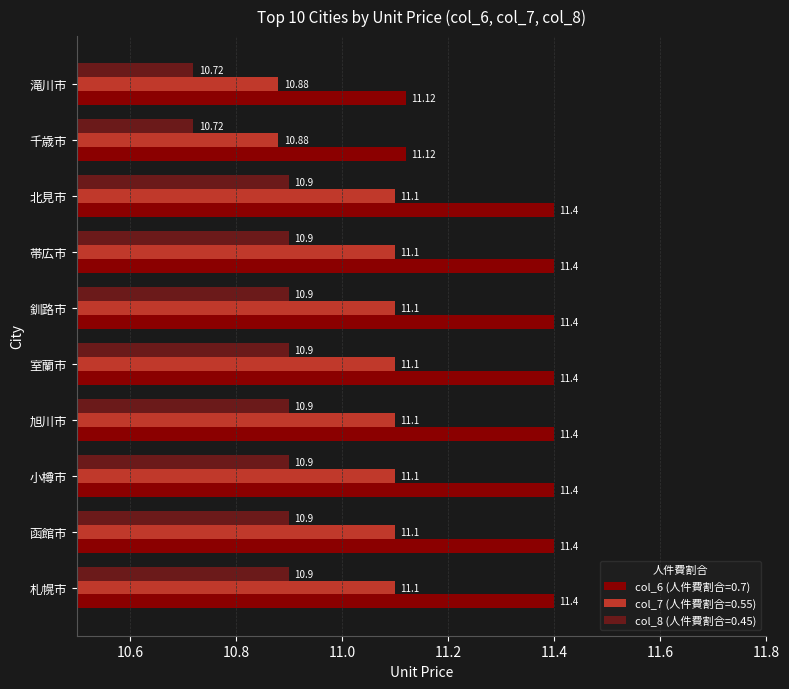

Rank the series by their average value, from lowest to highest.

col_8 (人件費割合=0.45), col_7 (人件費割合=0.55), col_6 (人件費割合=0.7)